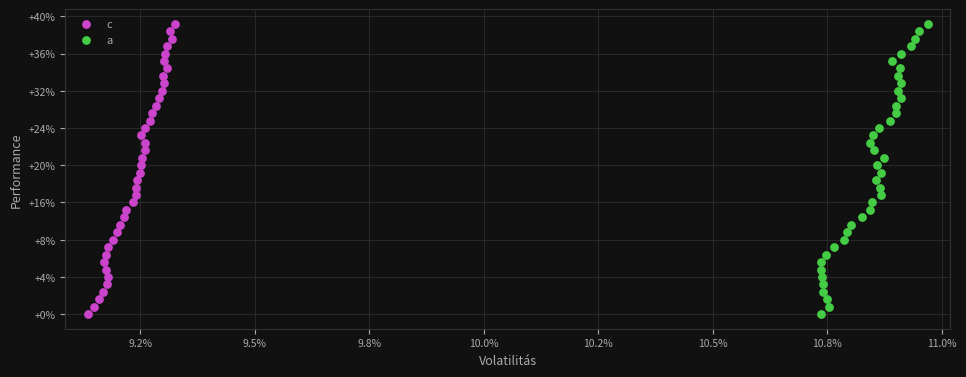

What are all the series names shown in the legend?

c, a